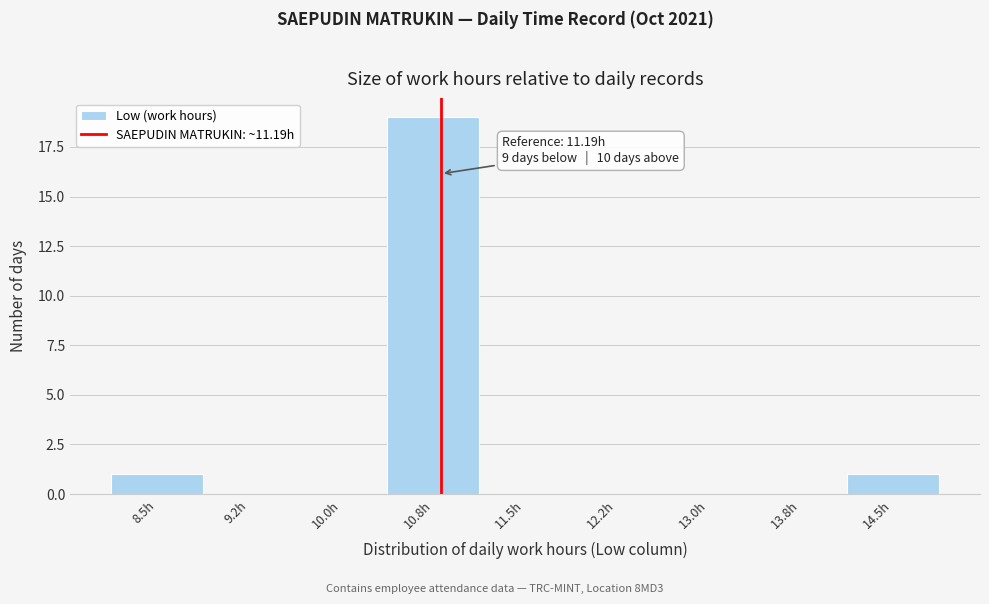

Reading left to right, extract all data points from this chart.

8.5h=1	9.2h=0	10.0h=0	10.8h=19	11.5h=0	12.2h=0	13.0h=0	13.8h=0	14.5h=1